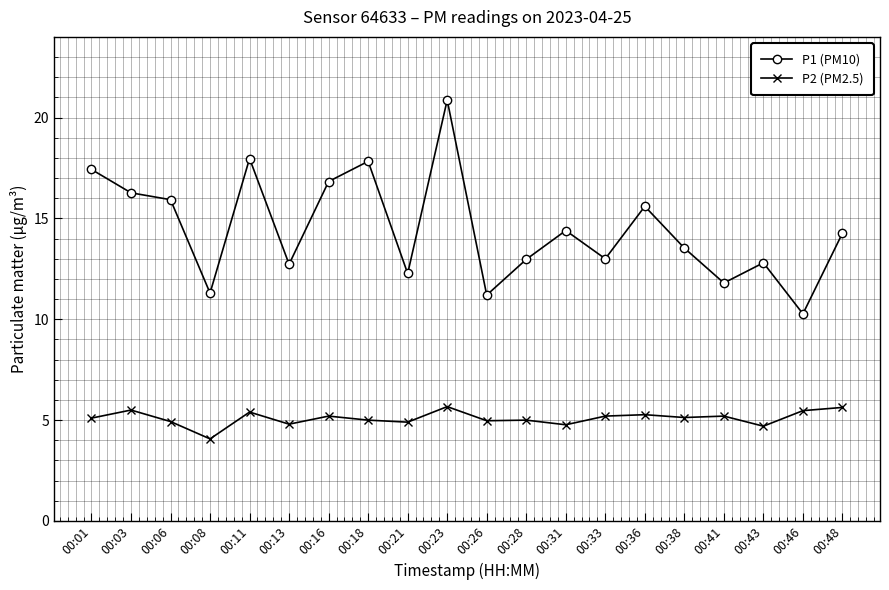

Which series has the largest total across all categories?

P1 (PM10)